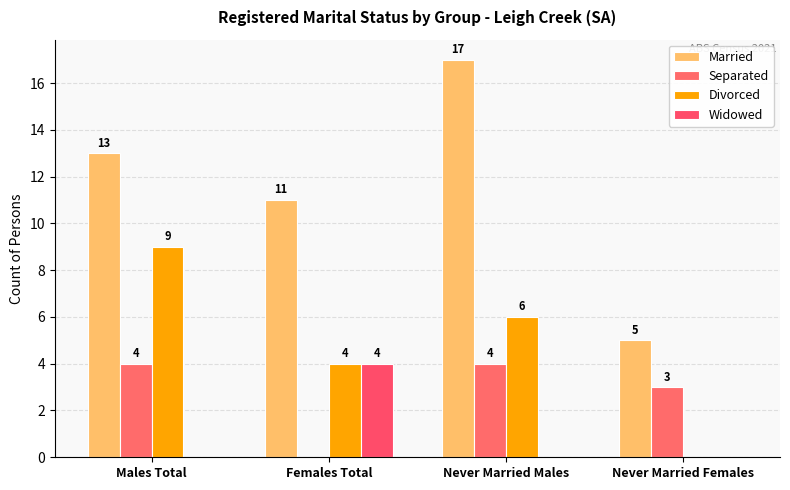

What is the total value across all series at Males Total?

26